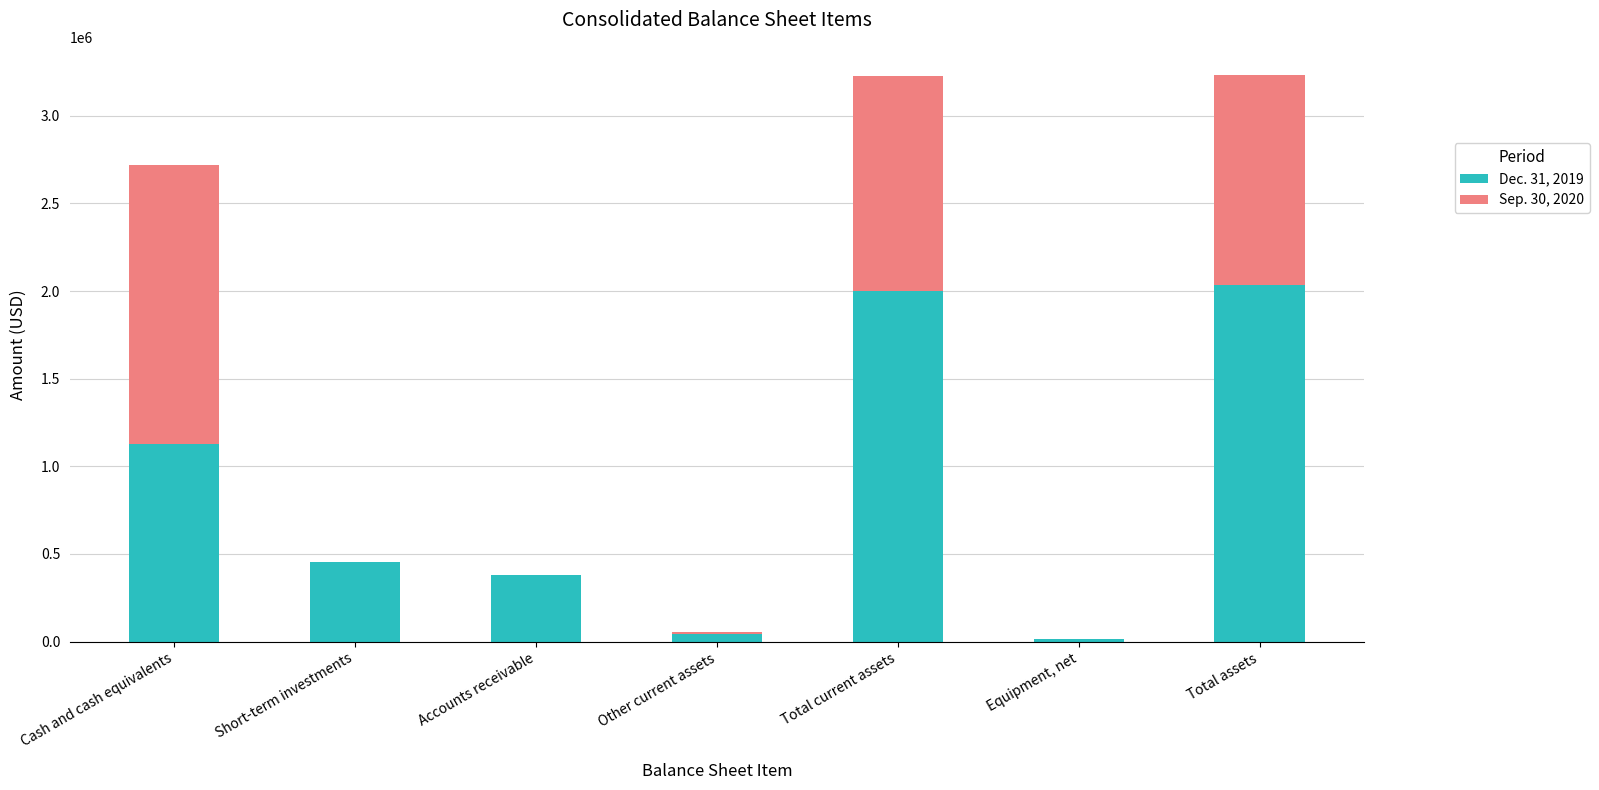

The Dec. 31, 2019 series shows 452301 at Short-term investments. True or false?

True